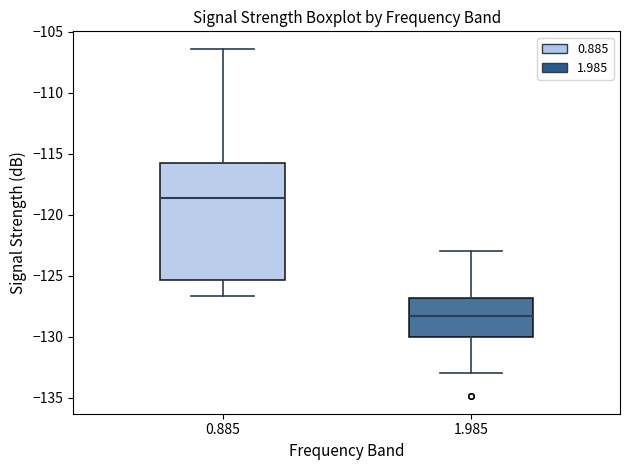

Reading left to right, transcribe this box plot: for each box, give where its median line is, the range the box spans, and where its two whiskers end, as read against the y-axis. The values are not printed on the chart, so give them approximately, as read against the axis.

0.885: median -118.5, box -125.5 to -116.0, whiskers -126.5 to -106.5
1.985: median -128.5, box -130.0 to -127.0, whiskers -133.0 to -123.0